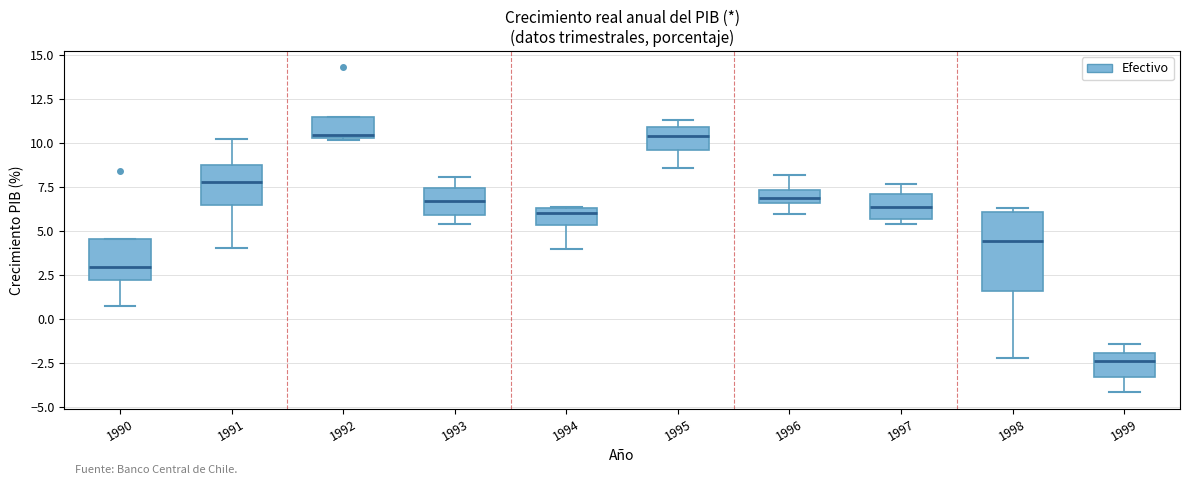

Comparing the boxes themselves (not the whiskers), which one is the tallest?

1998